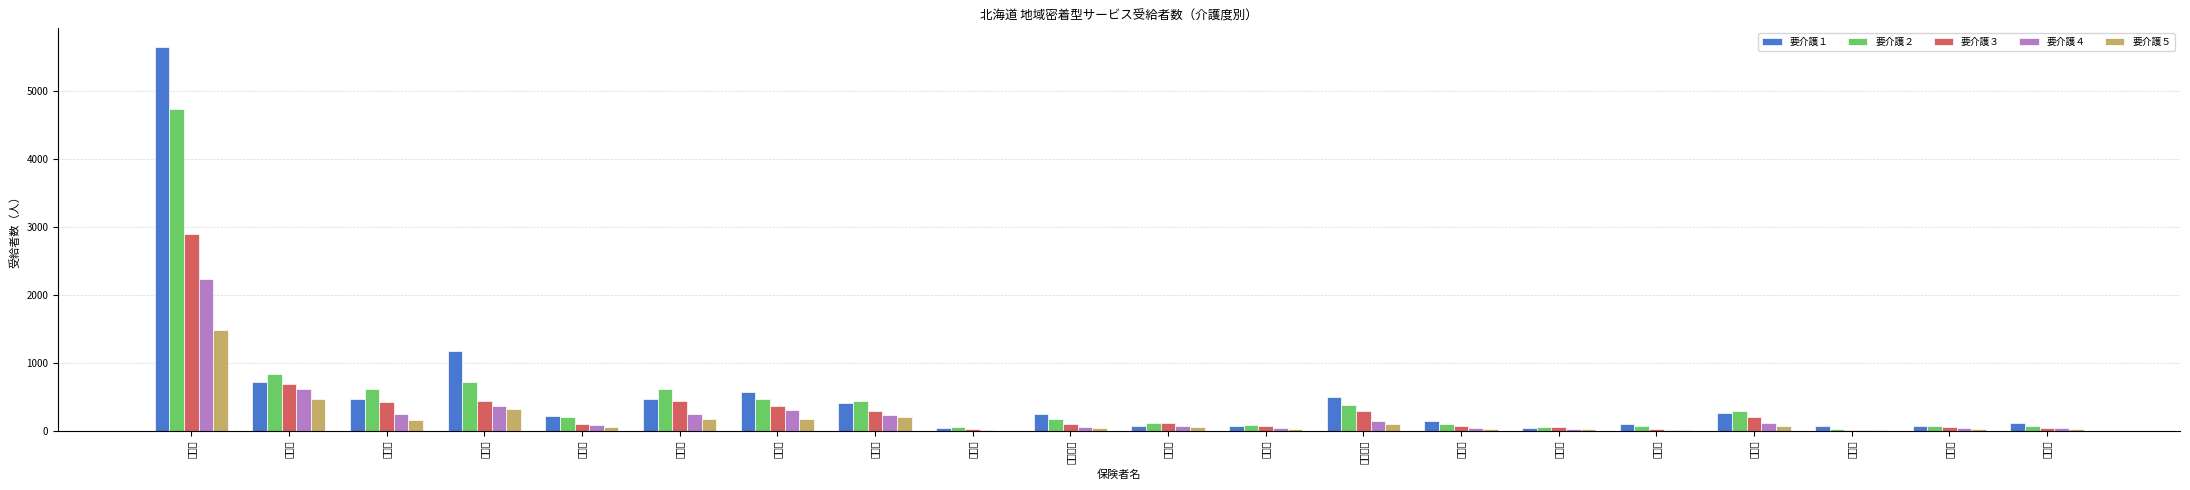

Reading right to left, transcribe all the data shown in this chart.

要介護１: 112	66	73	265	105	41	136	495	71	76	243	45	403	563	463	218	1167	470	721	5640
要介護２: 65	67	31	286	64	59	99	381	84	113	175	52	442	468	620	196	722	613	829	4731
要介護３: 46	49	17	203	28	52	64	294	69	110	104	20	295	361	438	99	431	415	683	2894
要介護４: 38	39	7	113	13	29	40	139	36	72	61	8	238	310	246	84	364	242	610	2238
要介護５: 32	19	4	70	6	28	22	101	20	54	38	0	196	173	170	50	319	153	465	1475